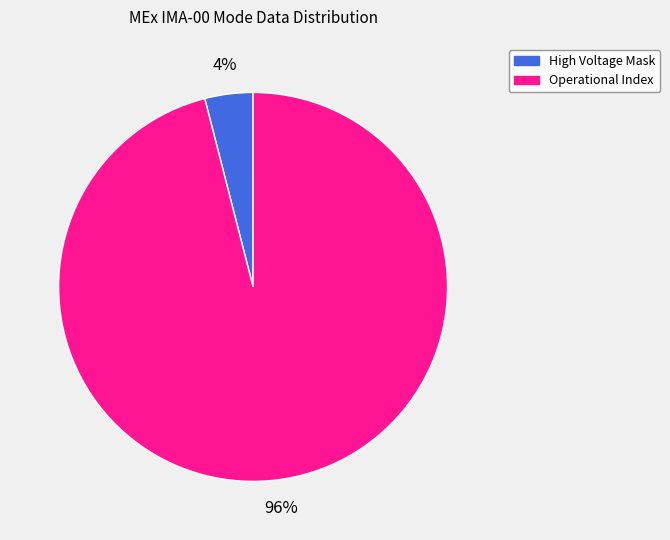

Is it true that High Voltage Mask is 14% of the pie?

False